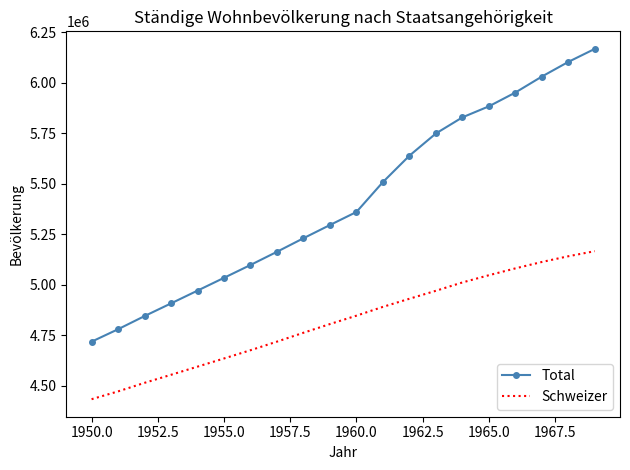

Which series has the widest spread of values?

Total